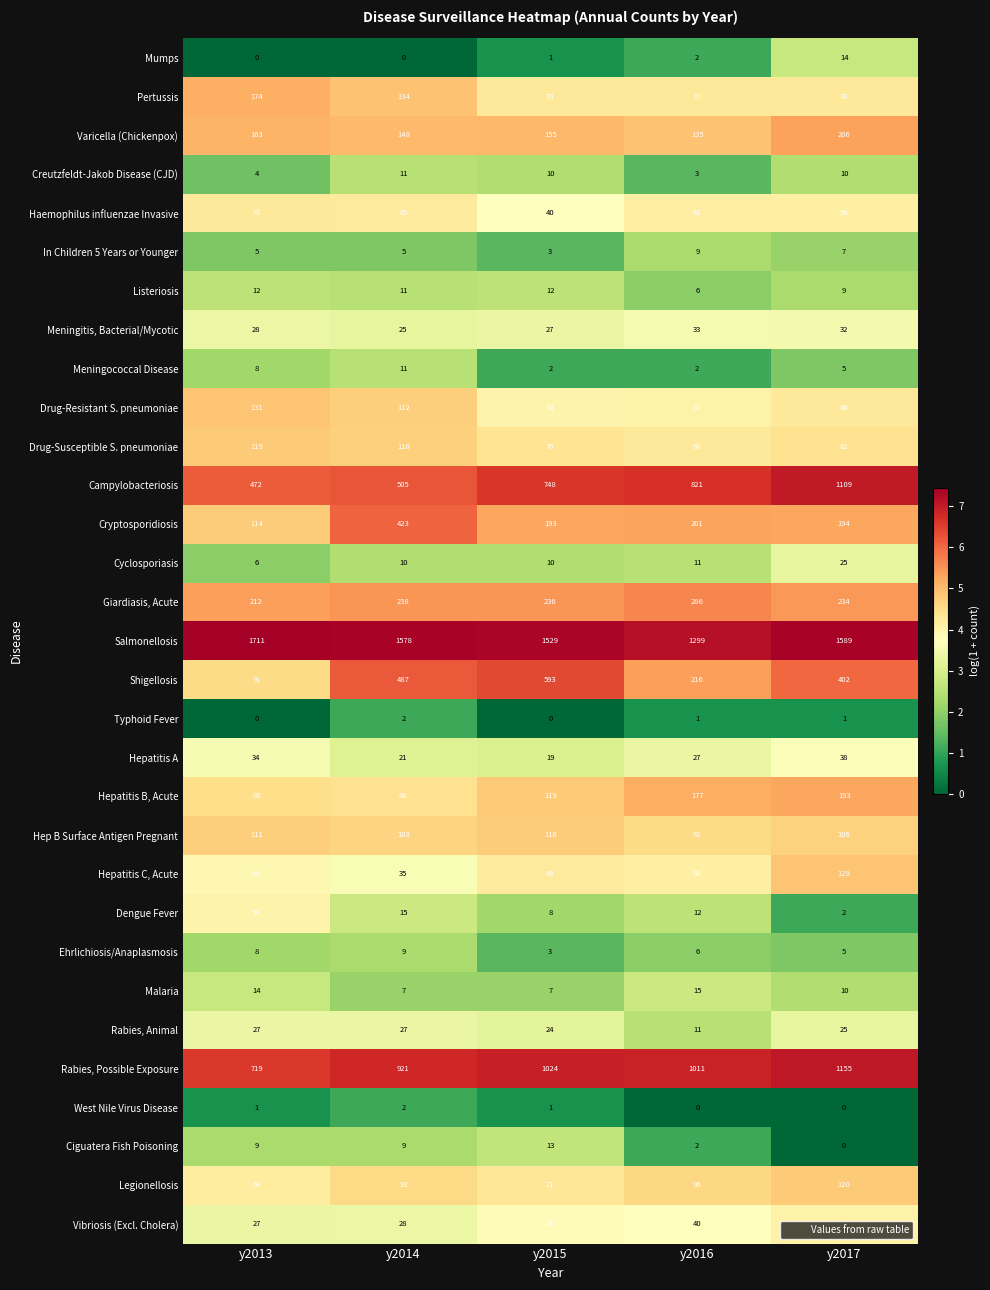

The Shigellosis series shows 593 at y2015. True or false?

True